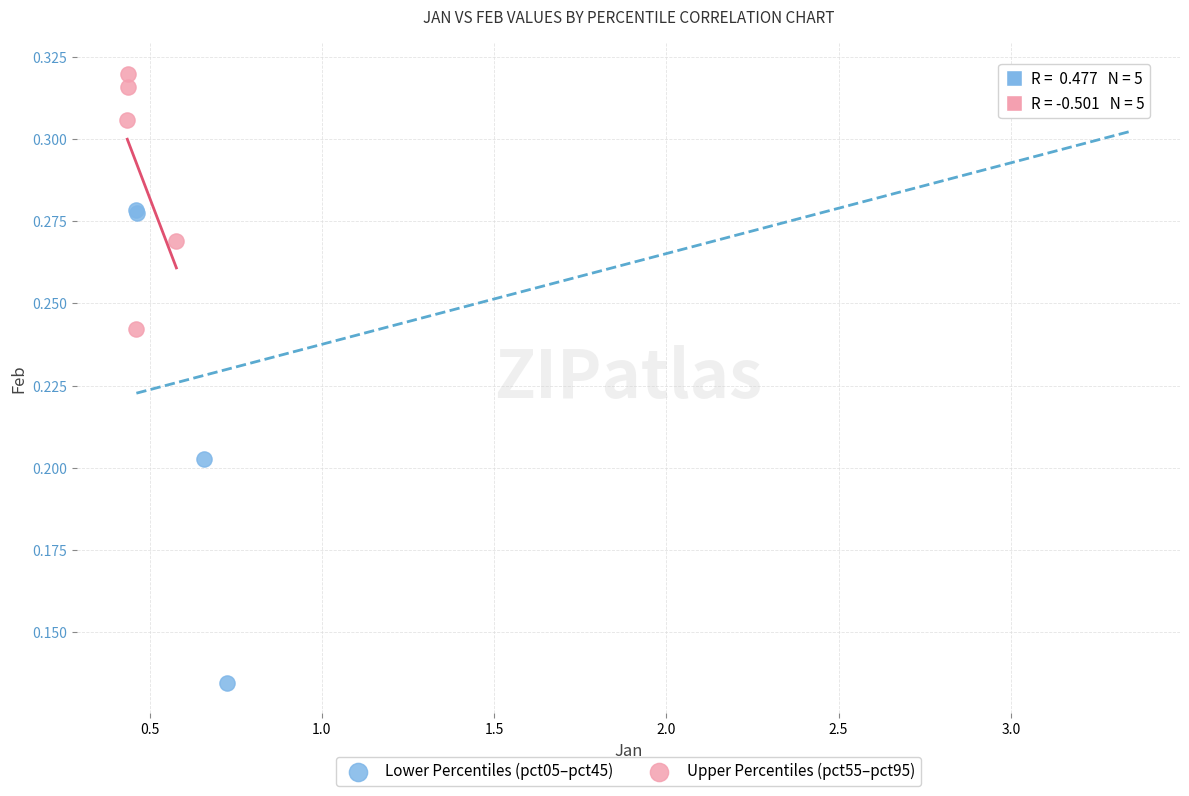

Which series reaches the minimum Y coordinate?

Lower Percentiles (pct05–pct45)